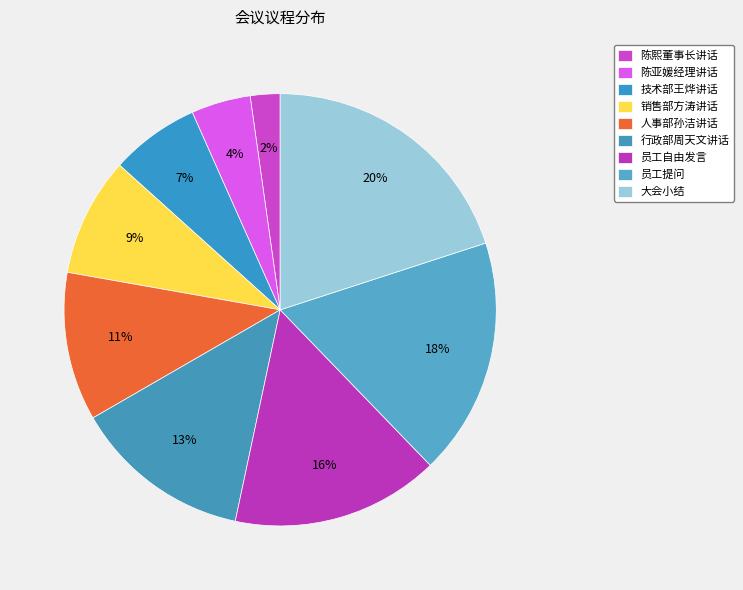

Which category has the smallest portion of the pie?

陈熙董事长讲话